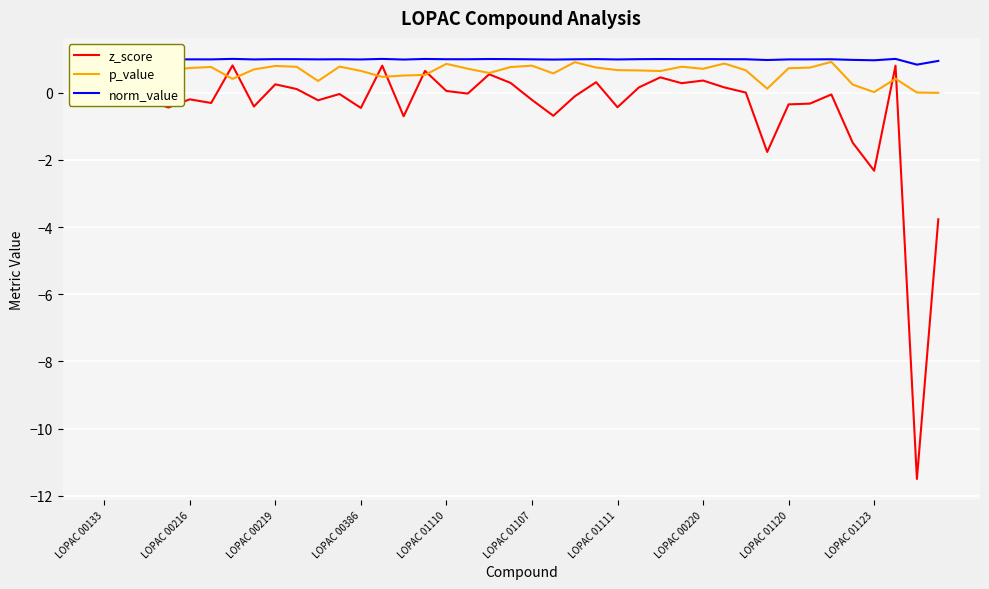

How many lines are shown in the chart?

3